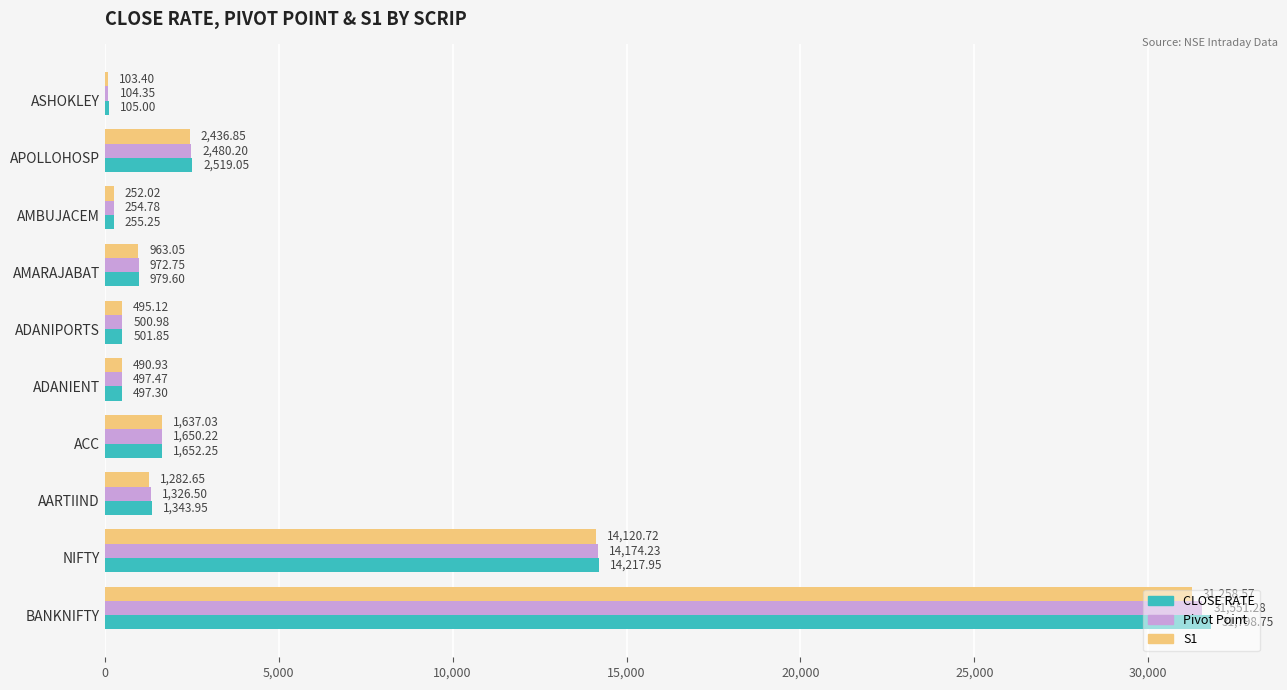

What is the average value of the S1 series?

5304.0